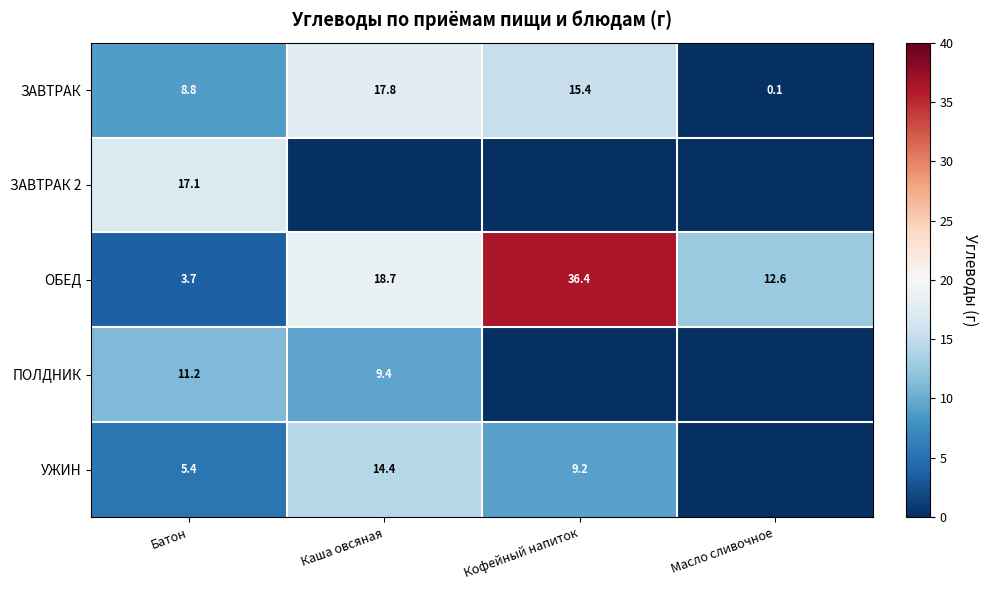

The value of ПОЛДНИК at Каша овсяная is 5.2. True or false?

False